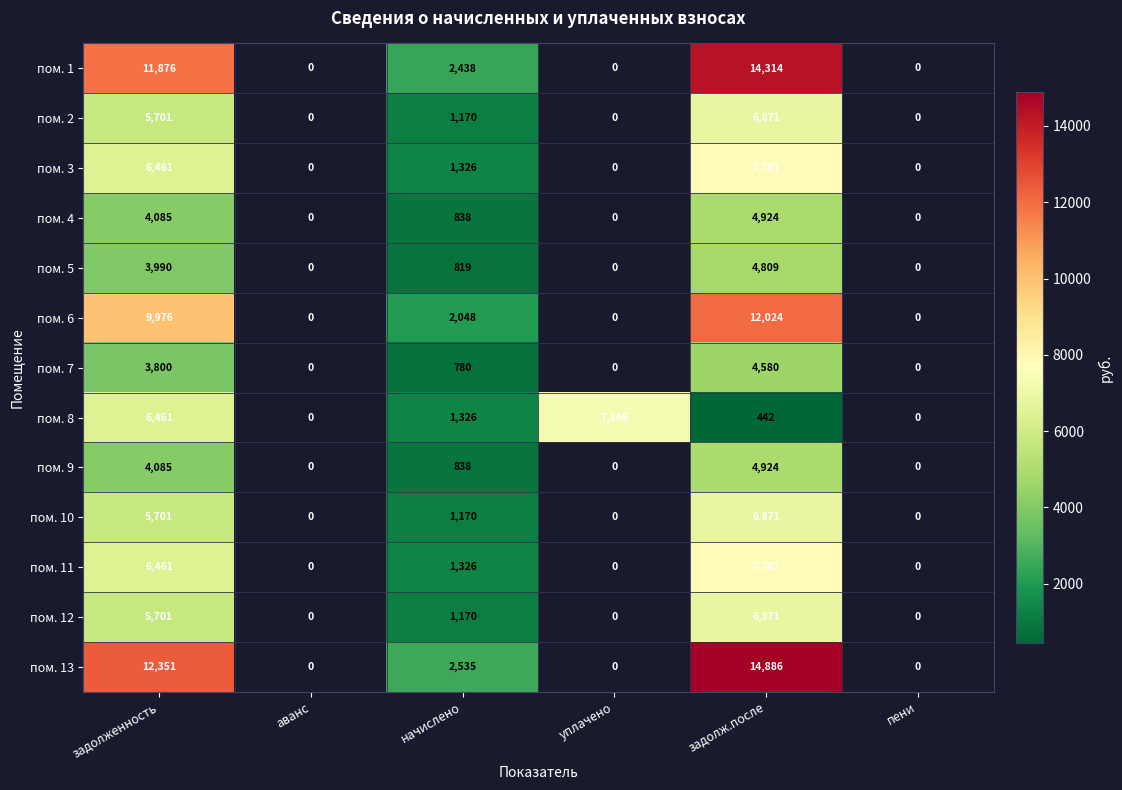

Which category has the highest value across all series?

задолж.после